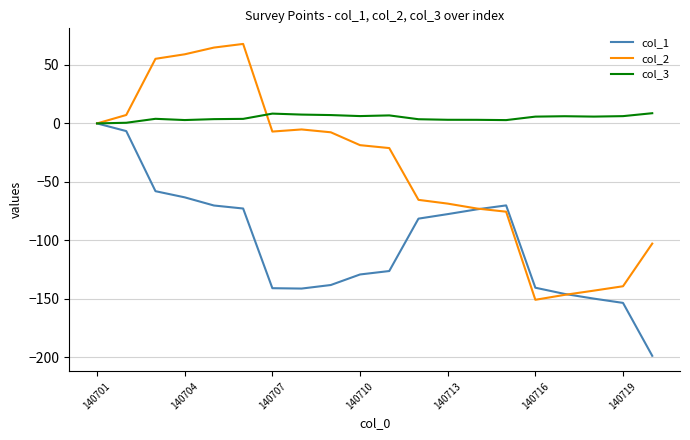

List the series in order of their overall mean, lowest first.

col_1, col_2, col_3